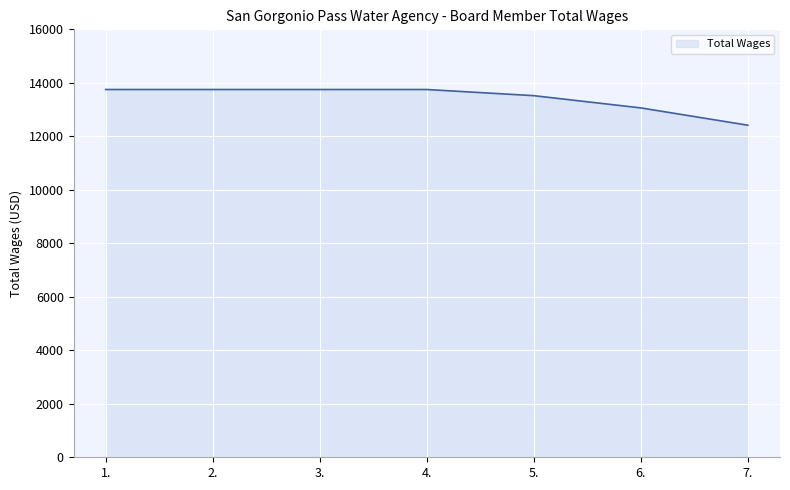

What is the difference between the maximum and minimum values?

1335